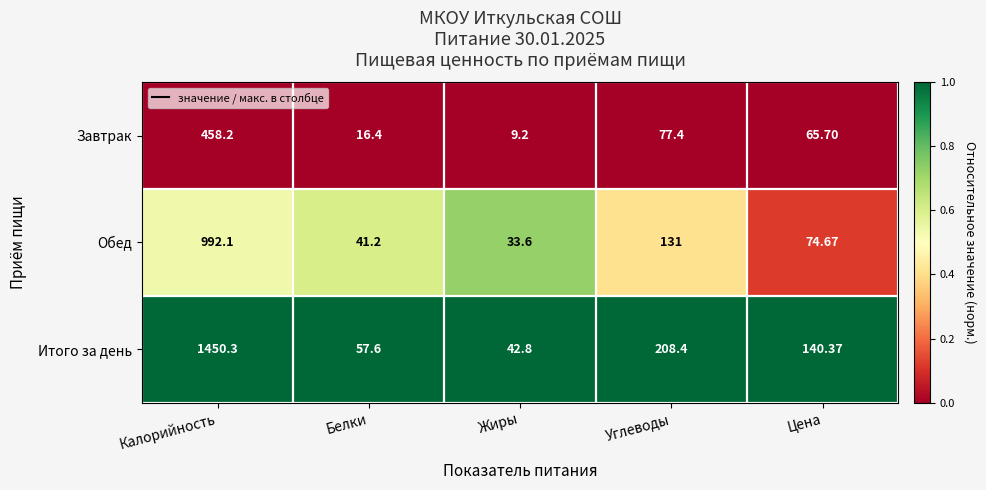

At which label does Завтрак reach its peak?

Калорийность